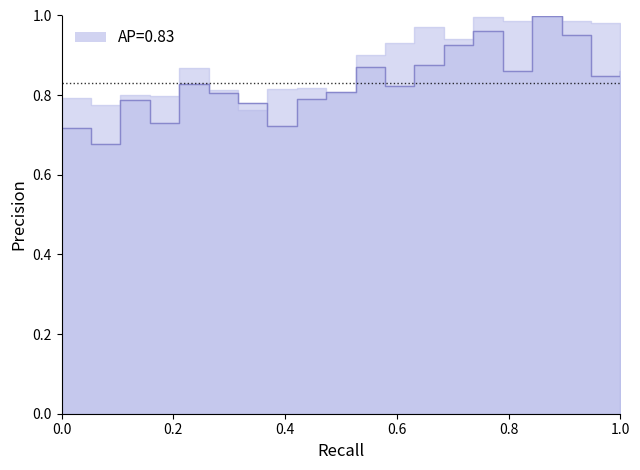

Count the values in the range 0 to 1.

20